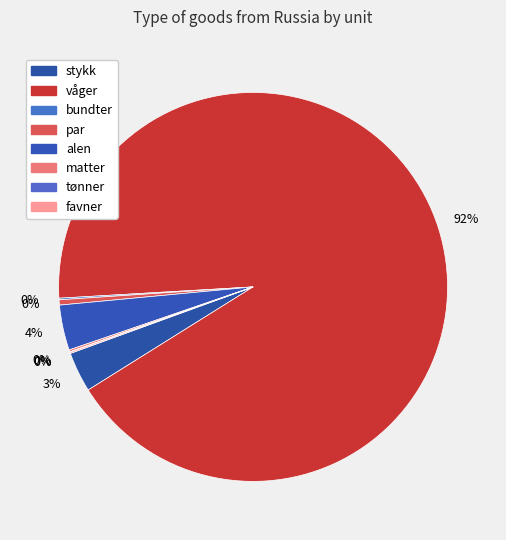

Is there any slice that represents more than half of the pie?

Yes